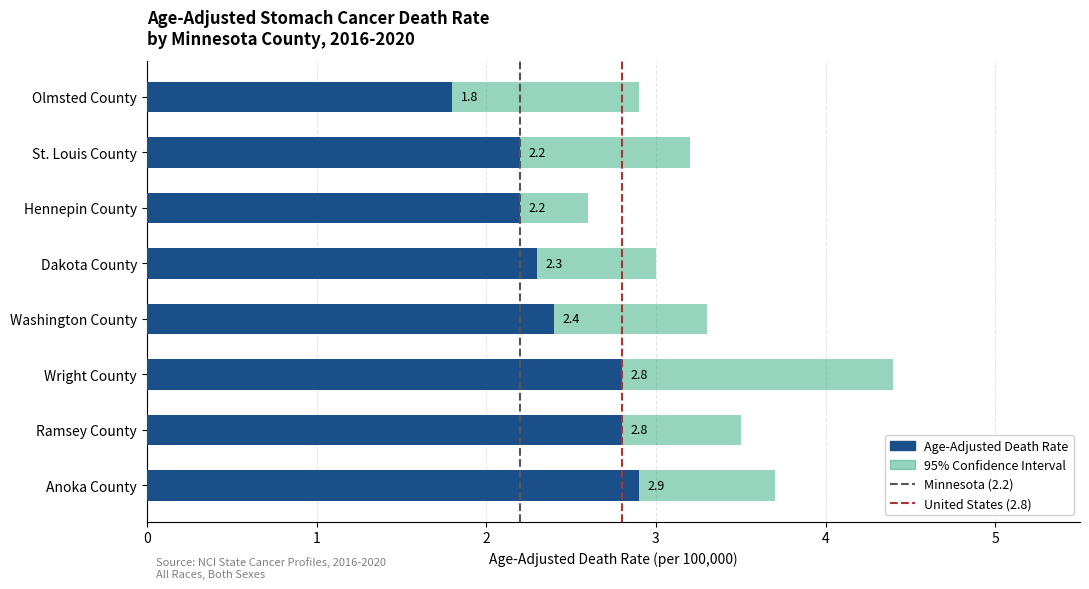

Which series changed the most between Wright County and Olmsted County?

Upper CI